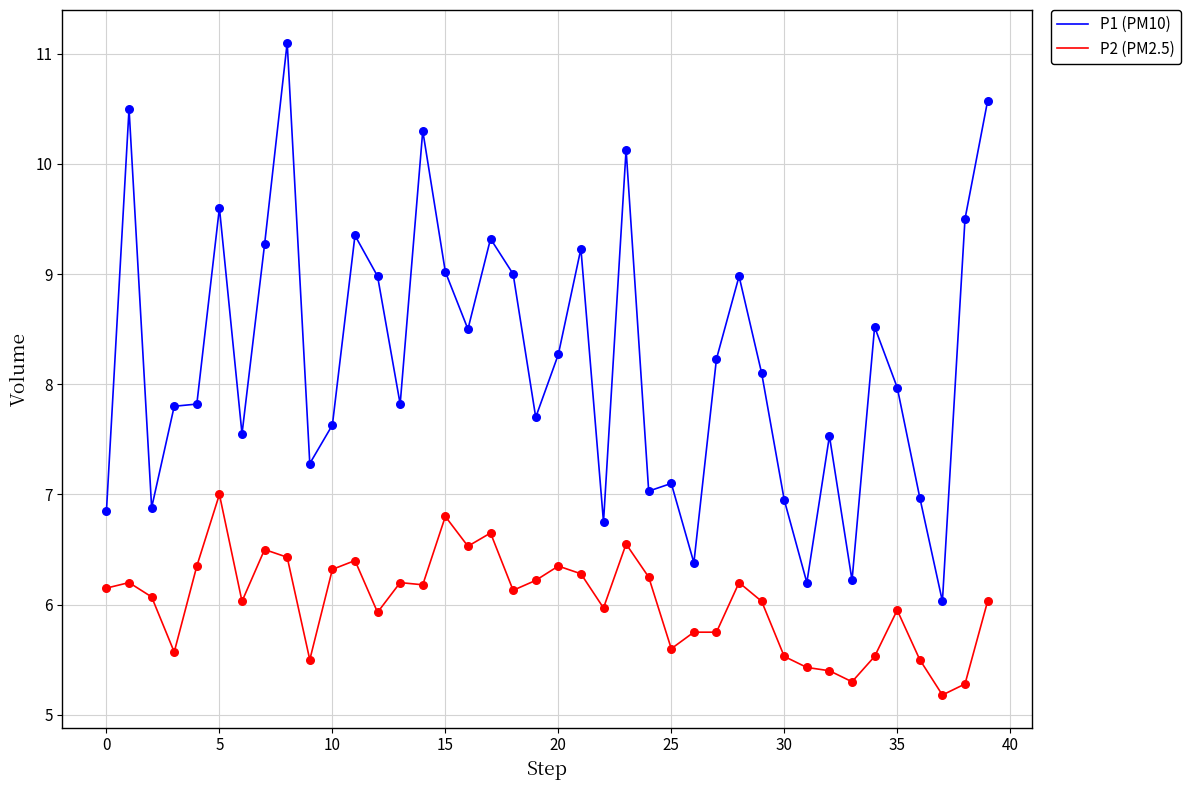

What are all the series names shown in the legend?

P1 (PM10), P2 (PM2.5)